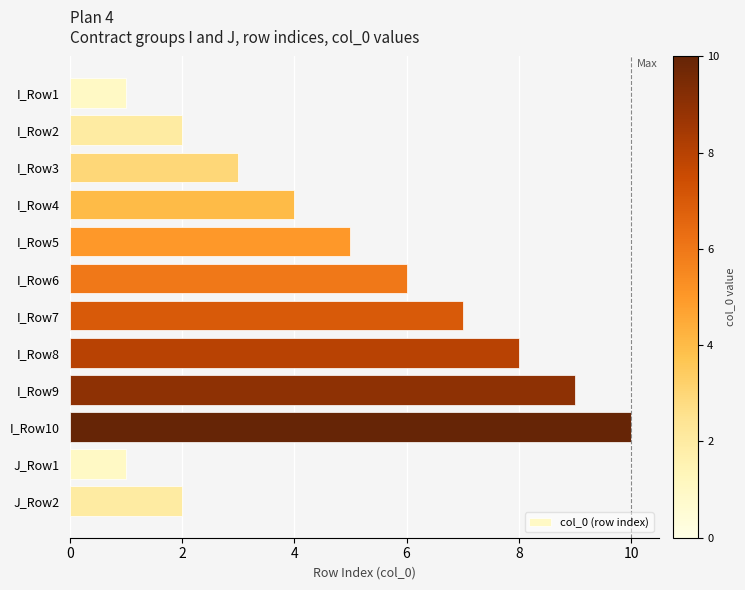

The chart shows a value of 3 at I_Row2. True or false?

False